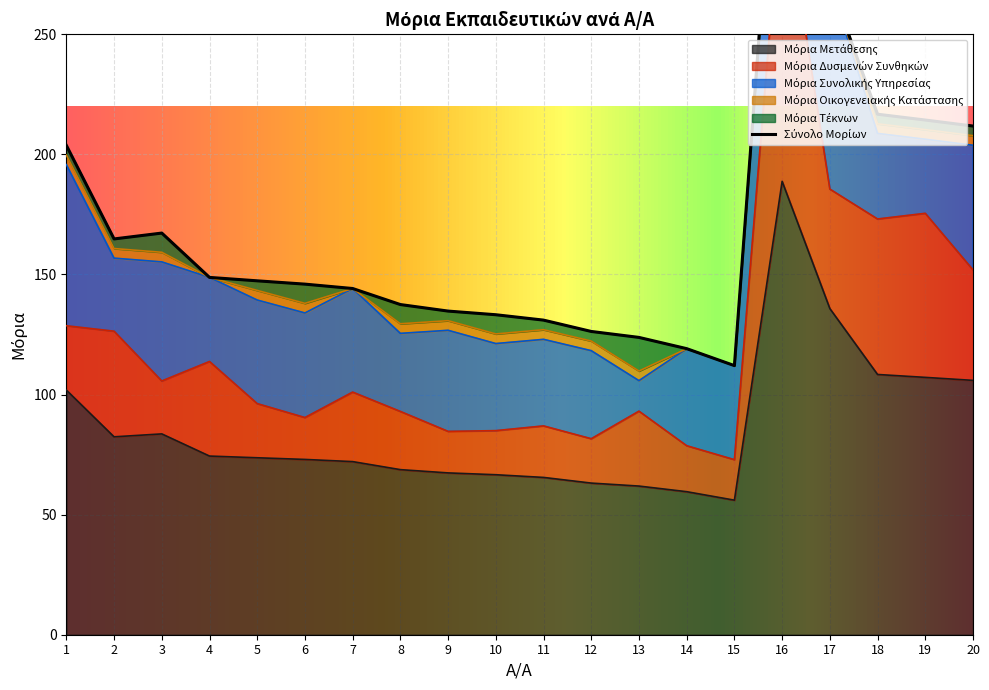

What is the value of the Μόρια Οικογενειακής Κατάστασης point at the 2nd from the left?

4.0